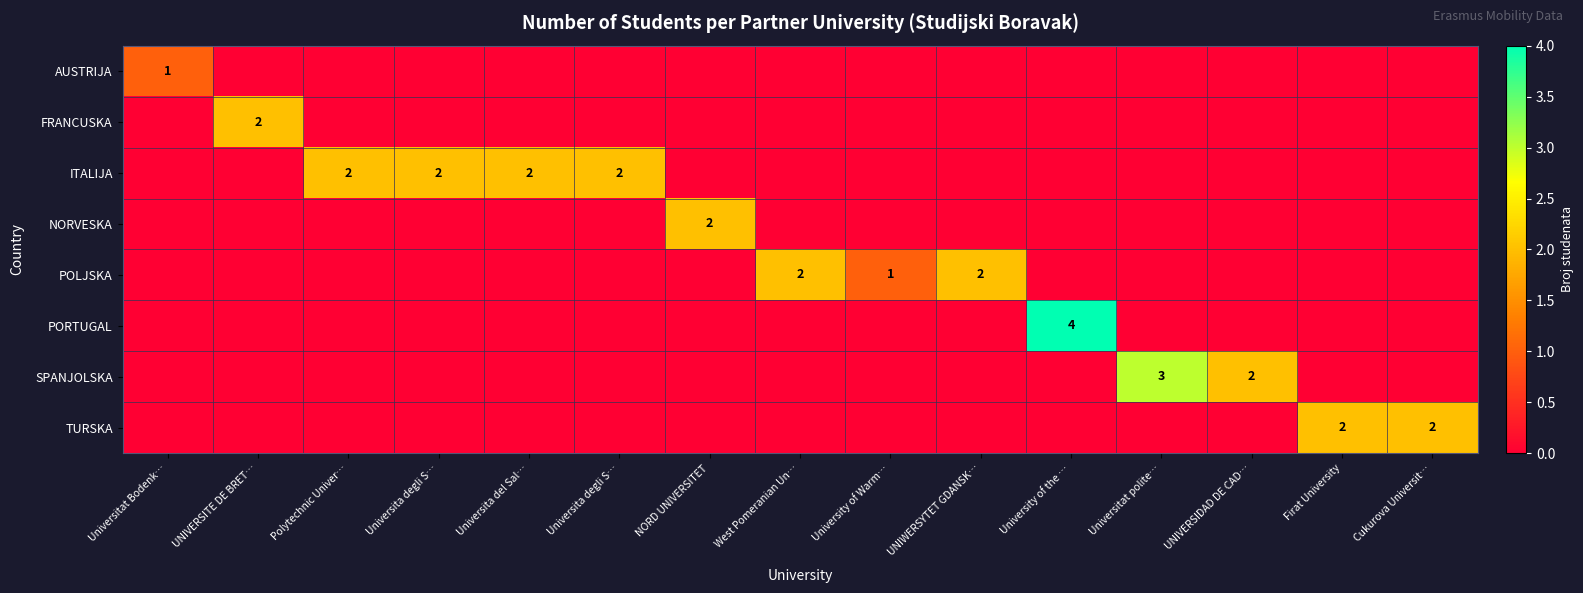

Is it true that TURSKA equals 0 at UNIVERSIDAD DE CAD…?

True